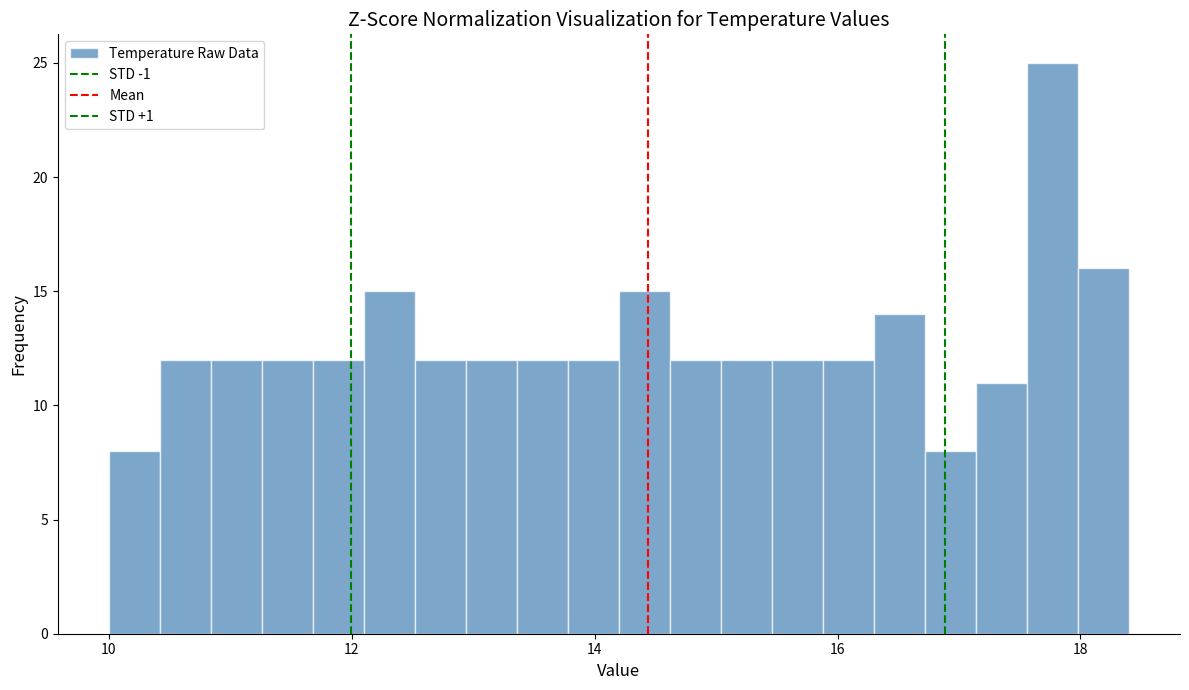

Read against the x-axis, roughly where is the centre of the tallest bar?

17.8